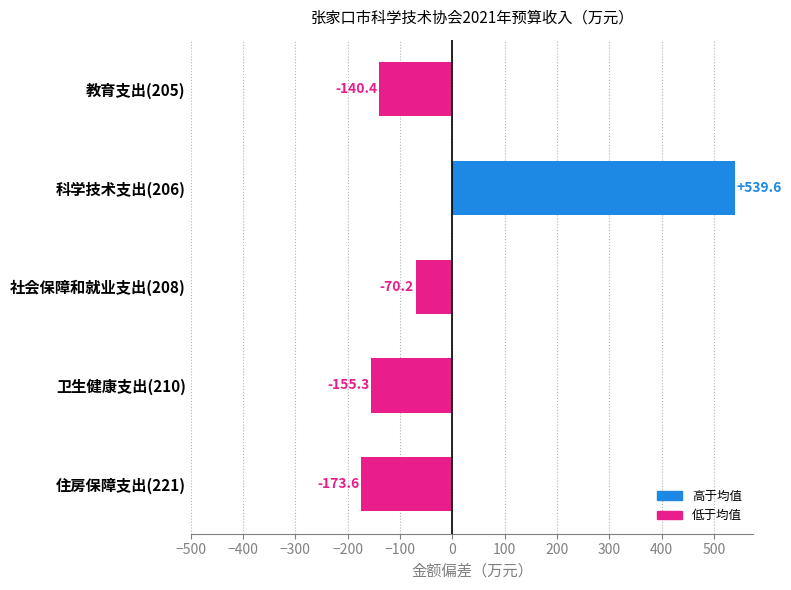

How many bars are there in total?

5